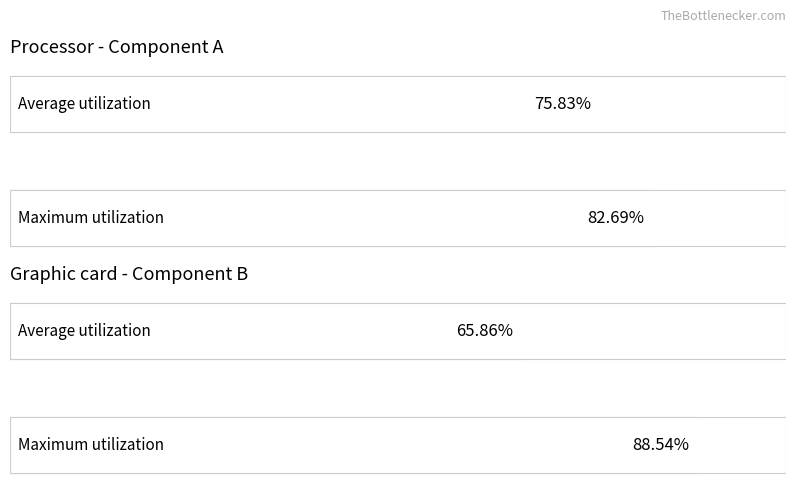

The value of Average utilization at 400 is 22.1. True or false?

False